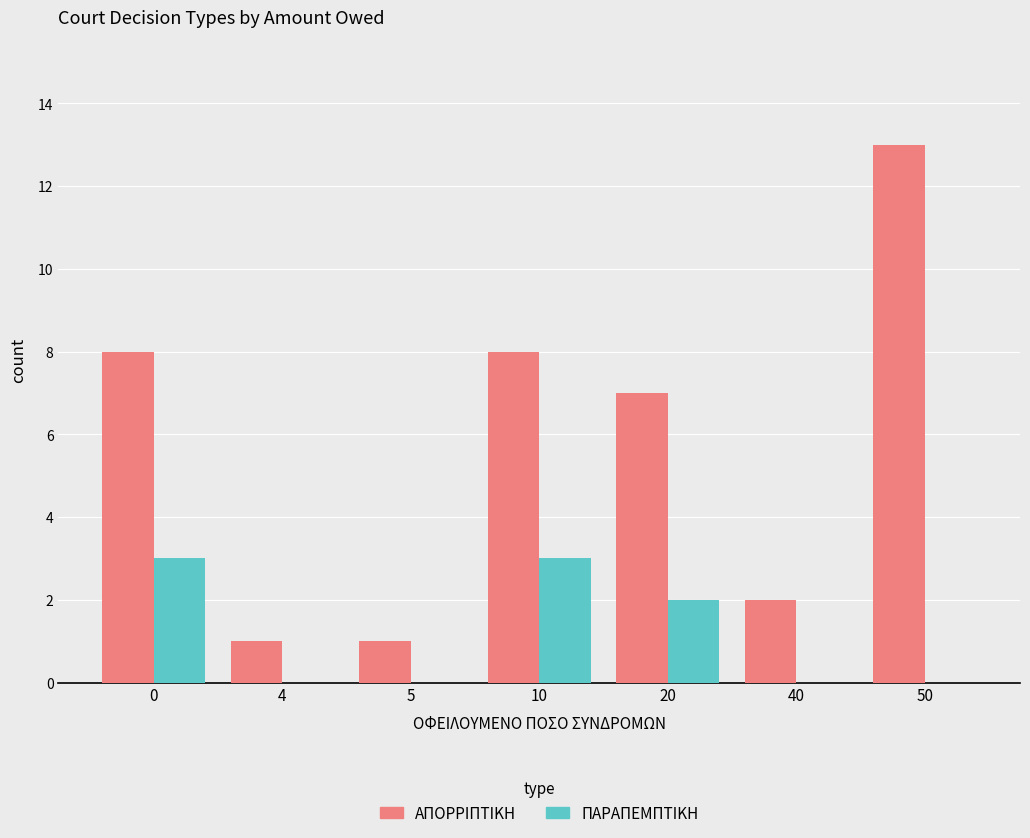

Between 5 and 20, which series saw the biggest shift?

ΑΠΟΡΡΙΠΤΙΚΗ